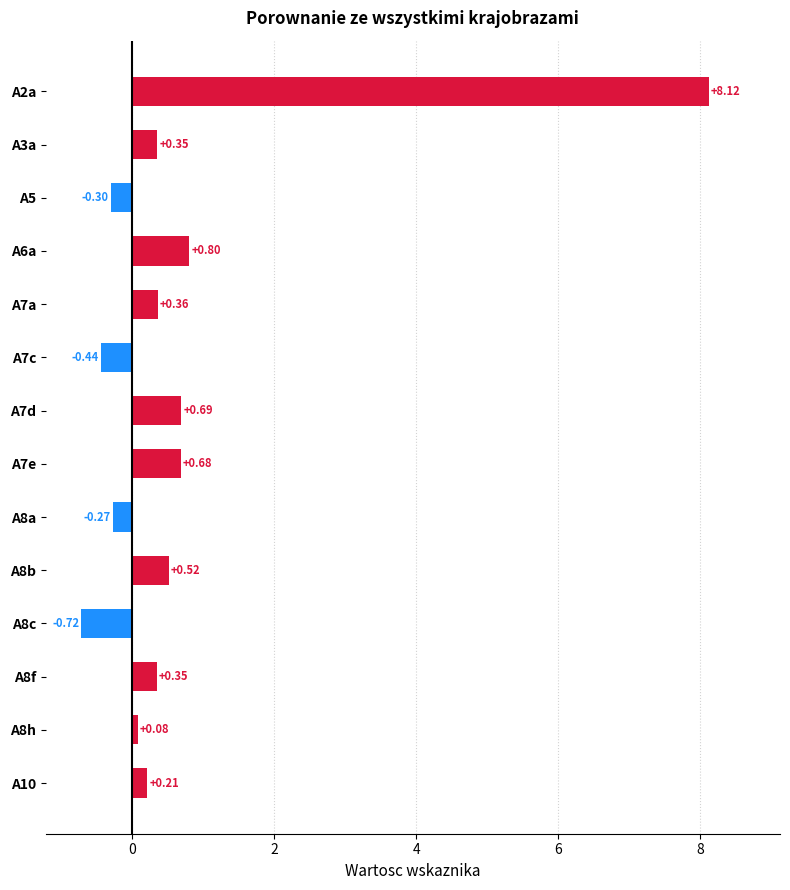

What is the greatest value displayed?

8.1